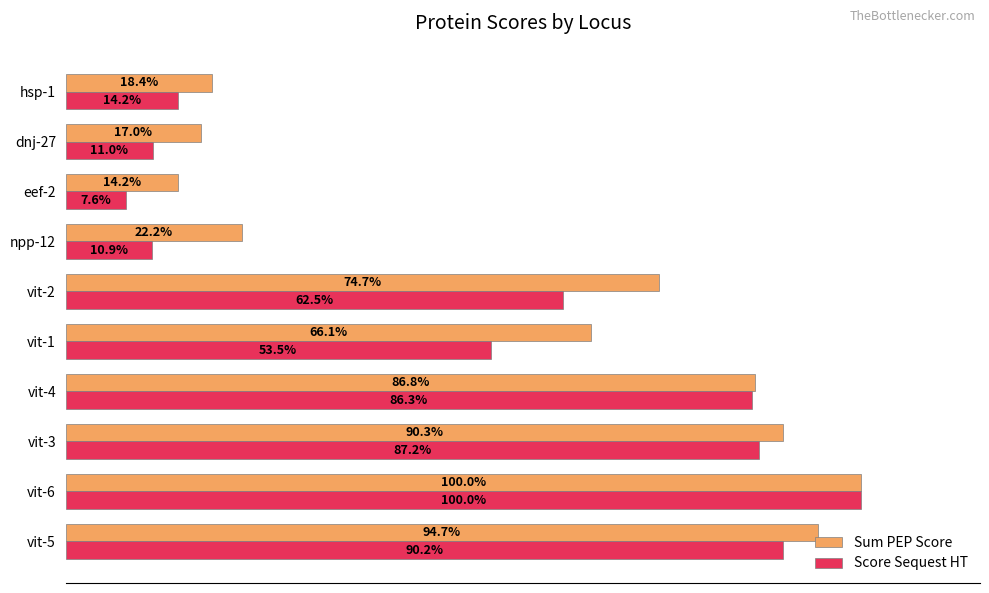

Which series has the widest spread of values?

Score Sequest HT